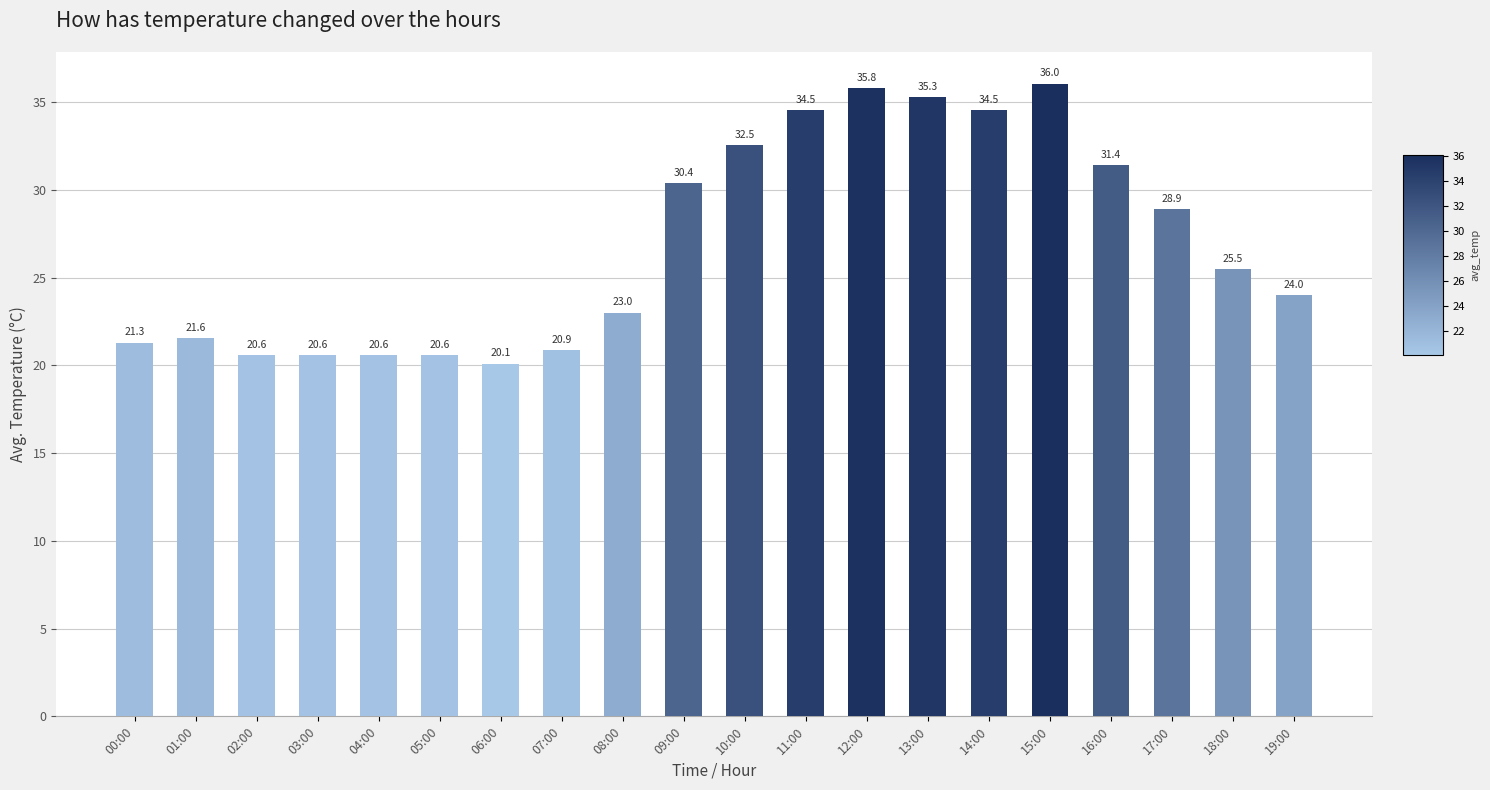

Which has a higher value, 01:00 or 06:00?

01:00